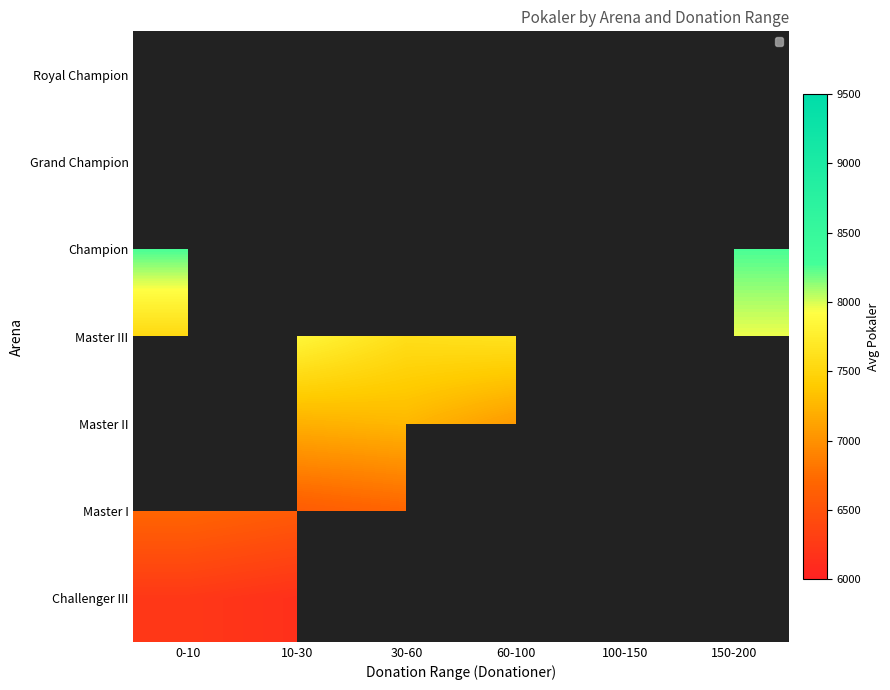

What is the difference between the highest and lowest values at 10-30?

9000.0